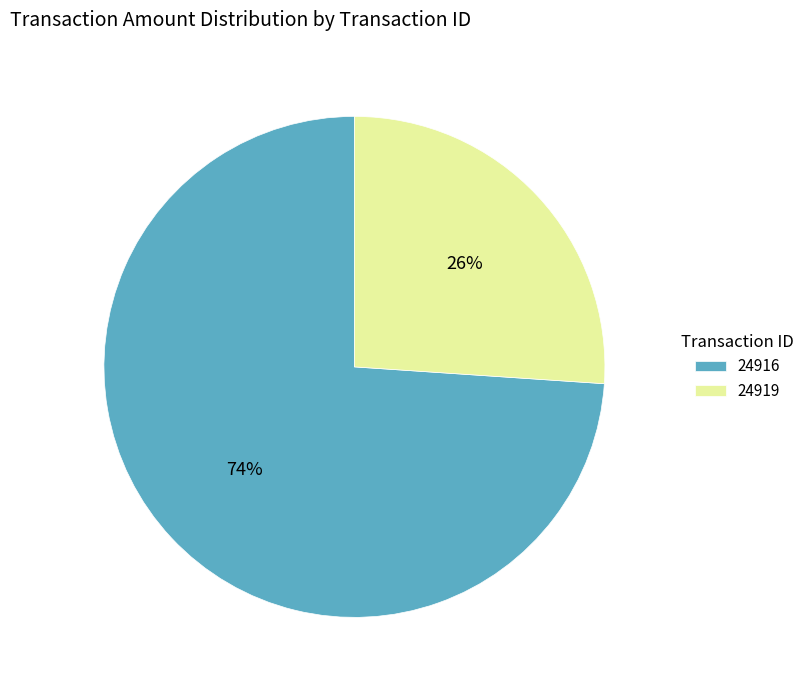

What is the ratio of the value at 24919 to the value at 24916?

0.4